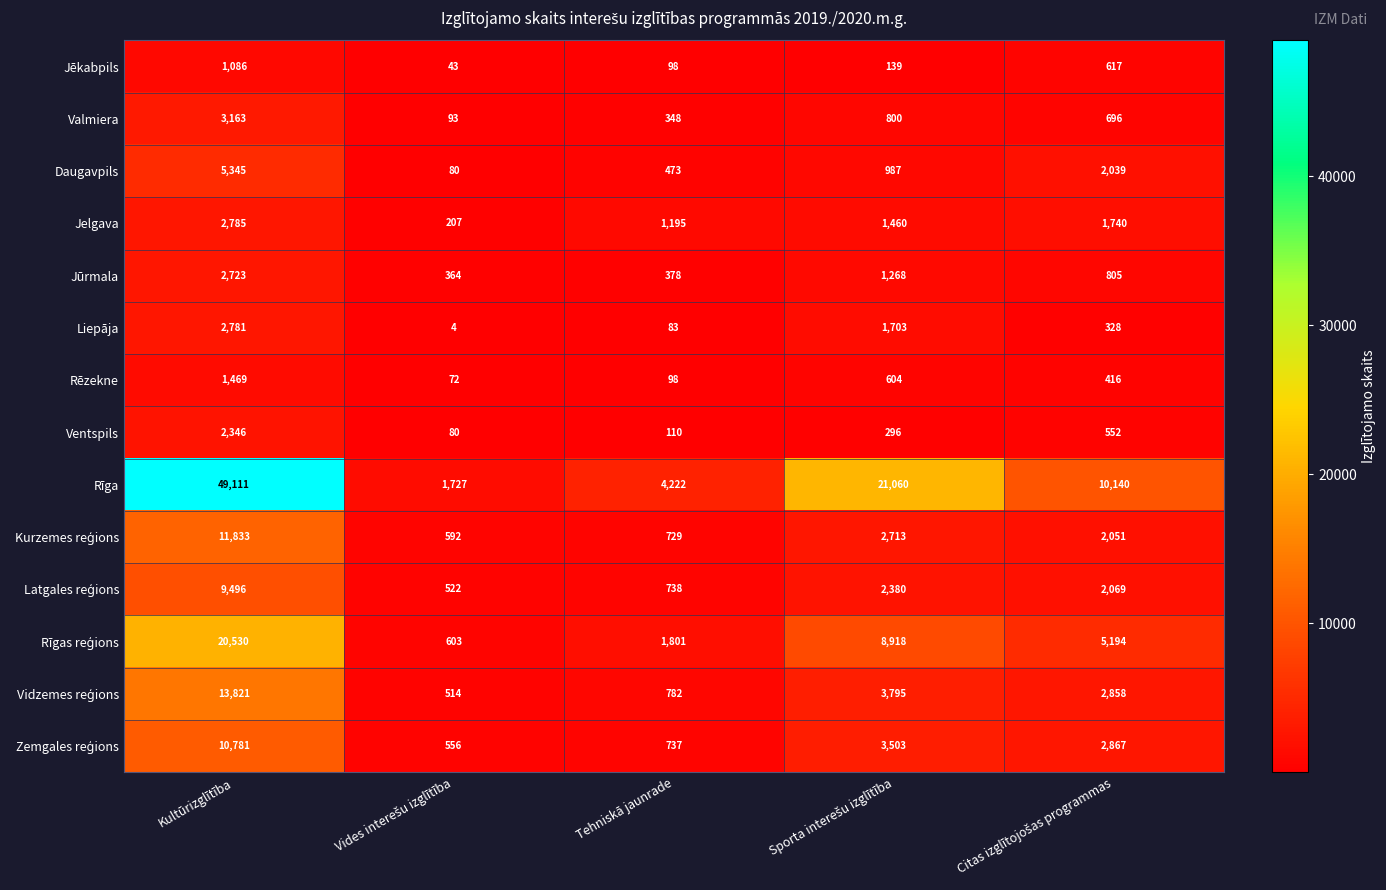

What is the approximate value of Jelgava at Tehniskā jaunrade?

1195